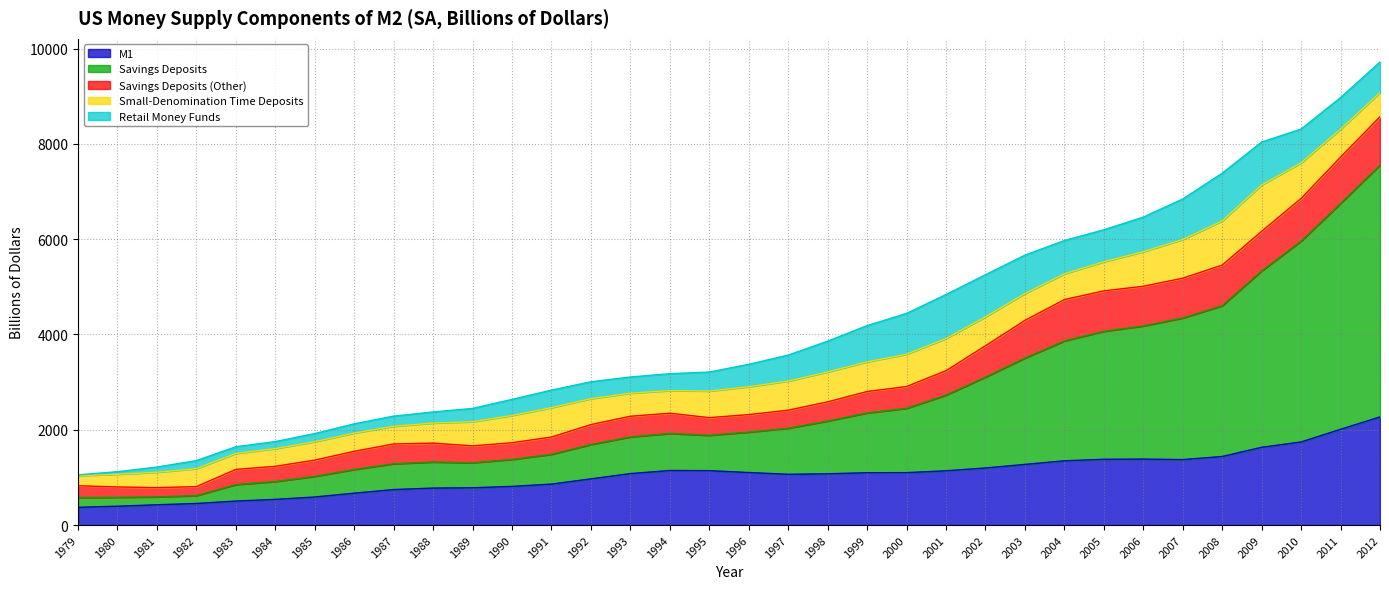

The Savings Deposits series shows 769.5 at 1993. True or false?

True